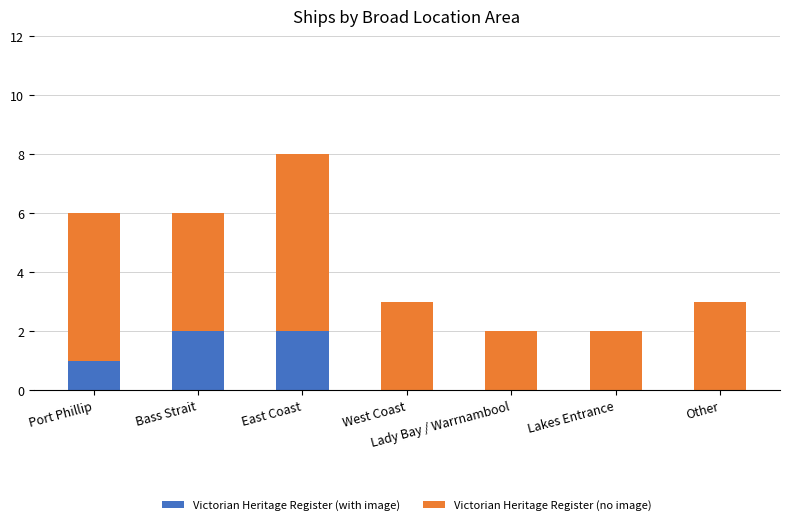

At which category is the sum across all series the highest?

East Coast